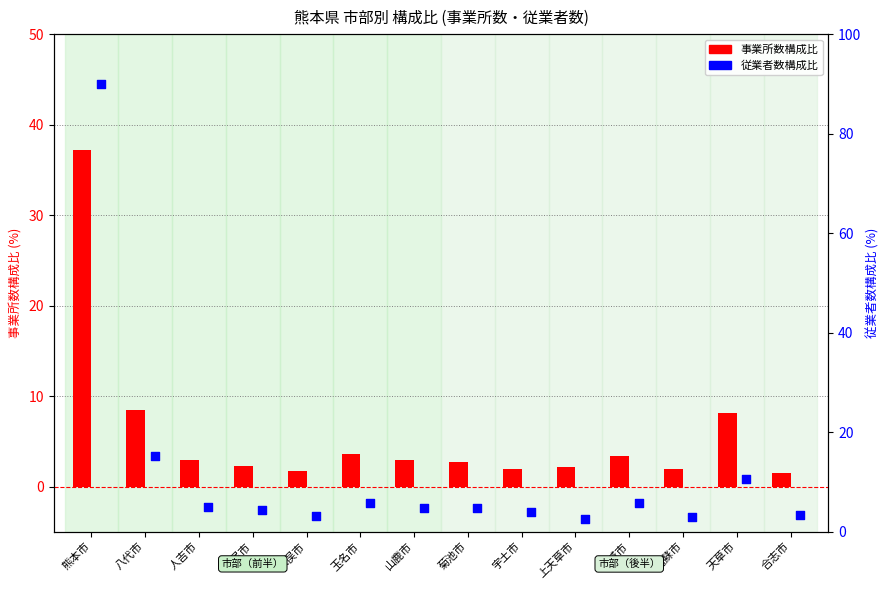

At how many categories does at least one series exceed 42?

1